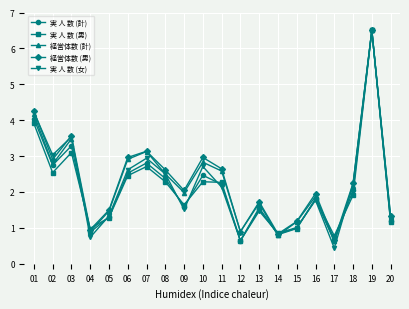

Rank the series at 11 from highest to lowest value.

経営体数 (男), 経営体数 (計), 実 人 数 (男), 実 人 数 (計), 実 人 数 (女)